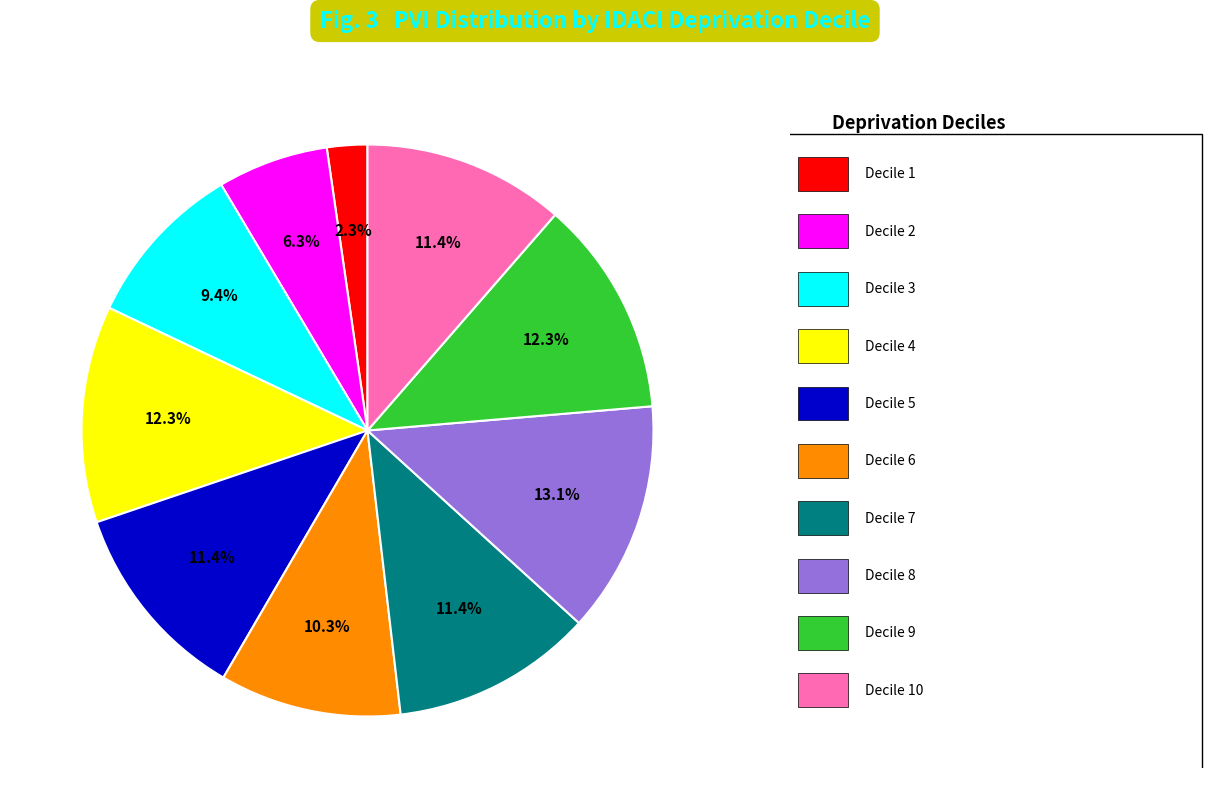

Is there a majority slice in this chart?

No